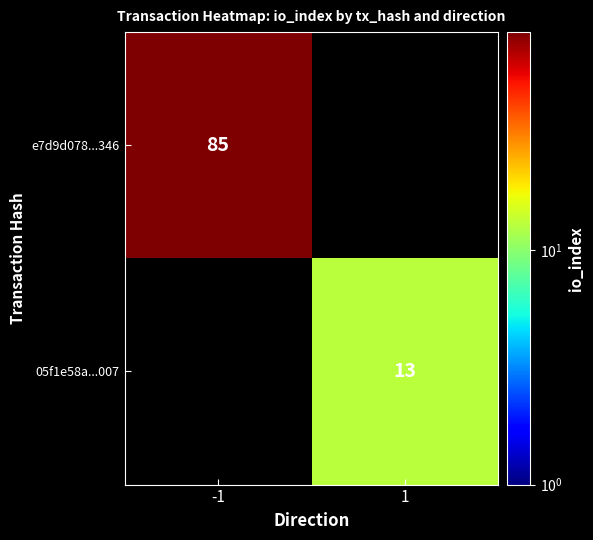

The e7d9d078...346 series shows 85 at -1. True or false?

True